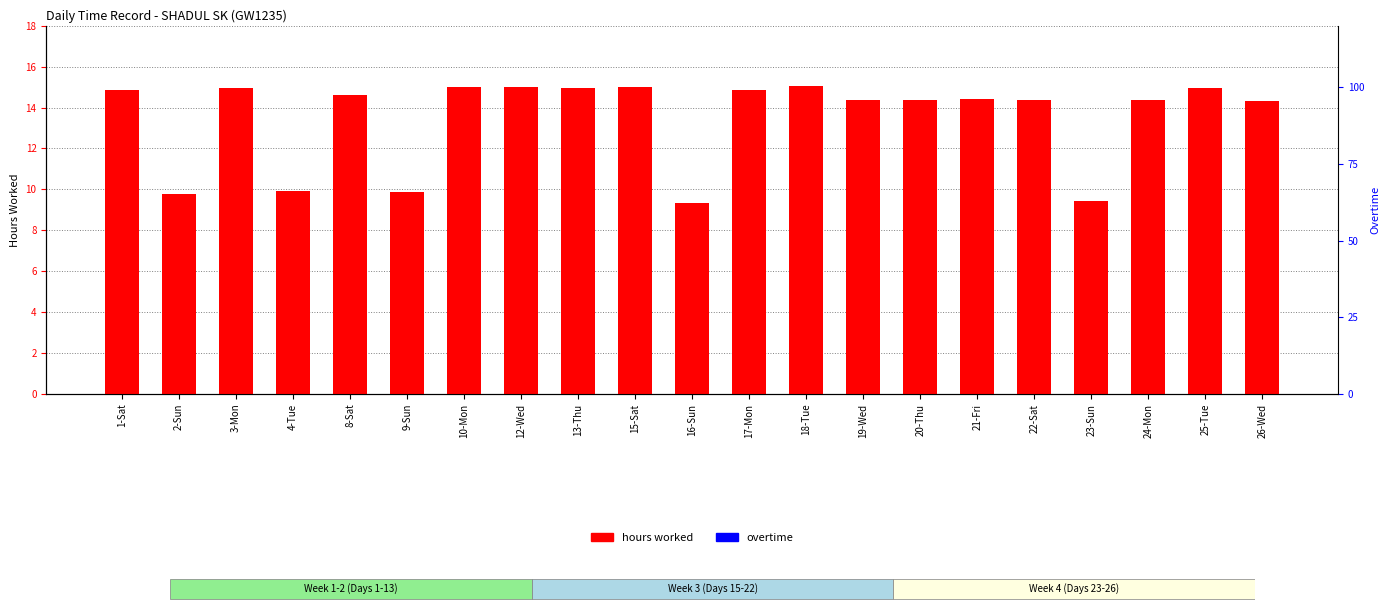

What is the lowest value of the hours worked series?

9.3